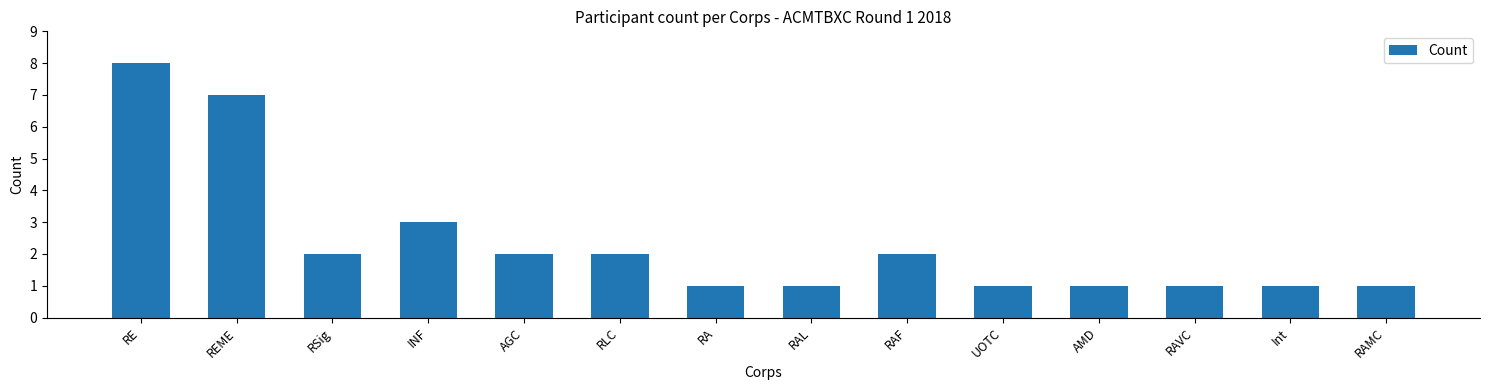

What is the label of the 10th bar from the right?

AGC